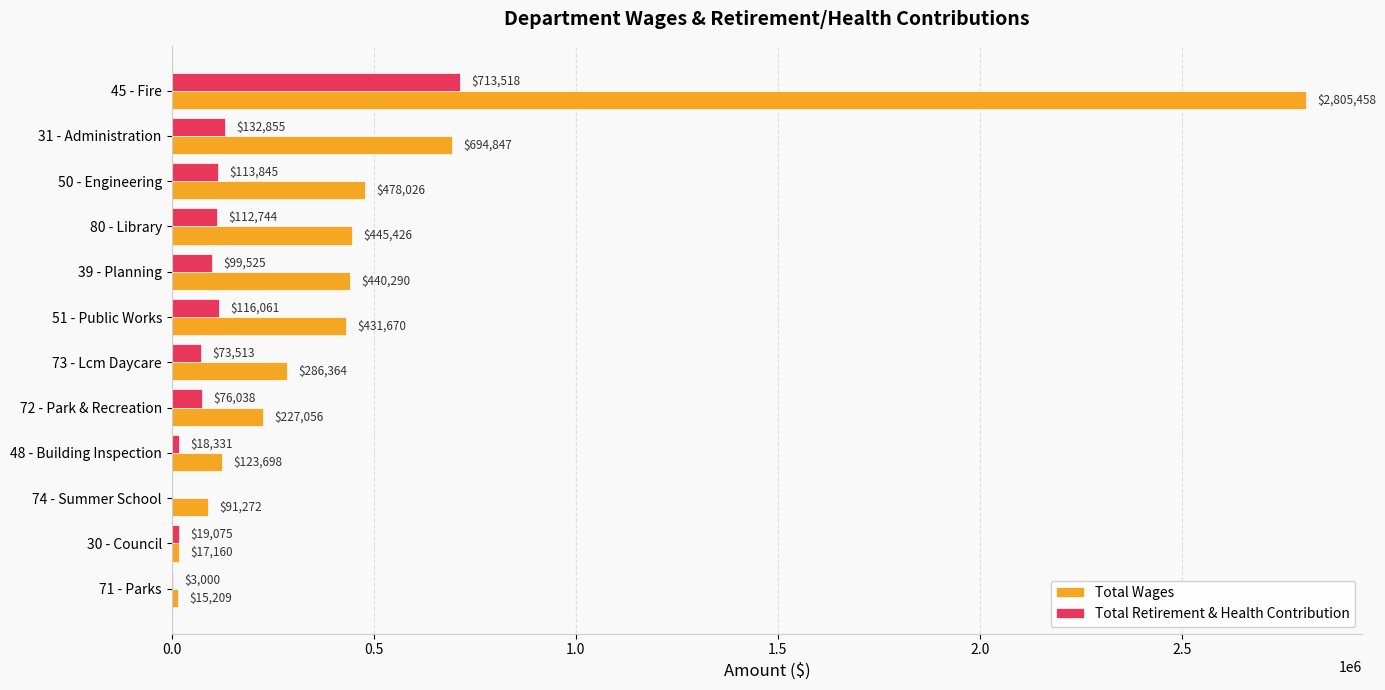

Where is Total Wages nearest to the value 1410333?

31 - Administration